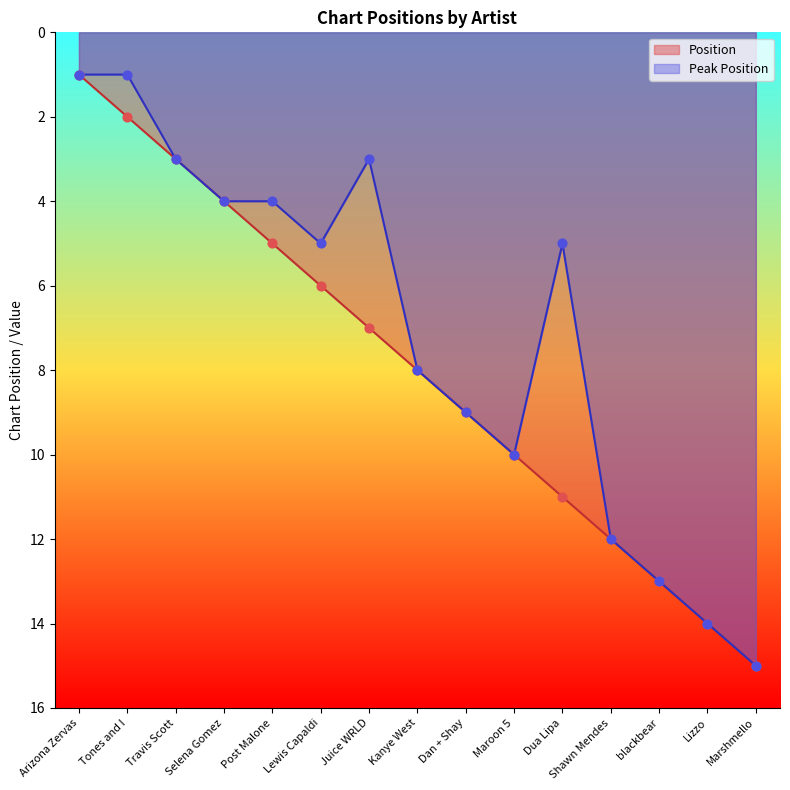

At how many categories does at least one series exceed 5?

10